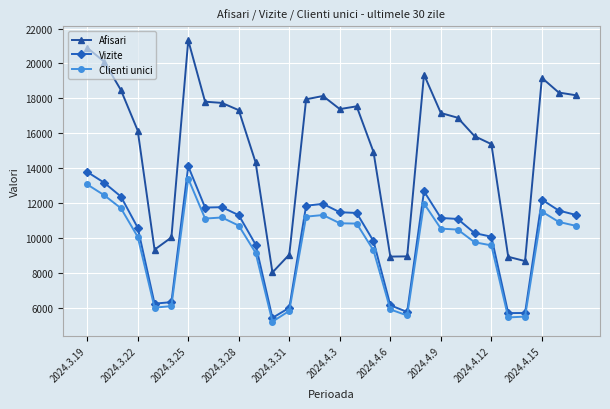

True or false: Clienti unici has more than 2 points higher than both neighbors.

True